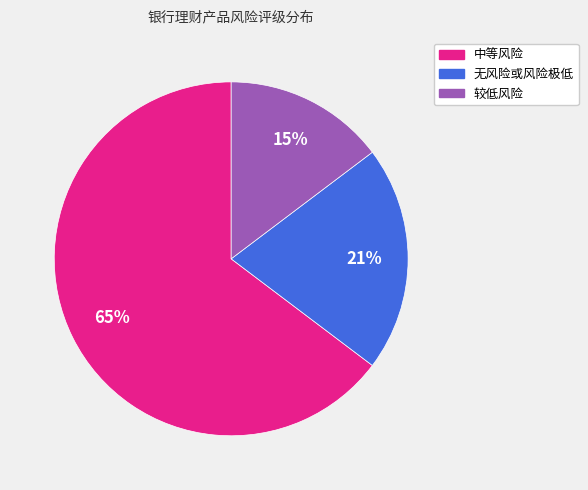

Is the sum of 中等风险 and 无风险或风险极低 greater than half?

Yes